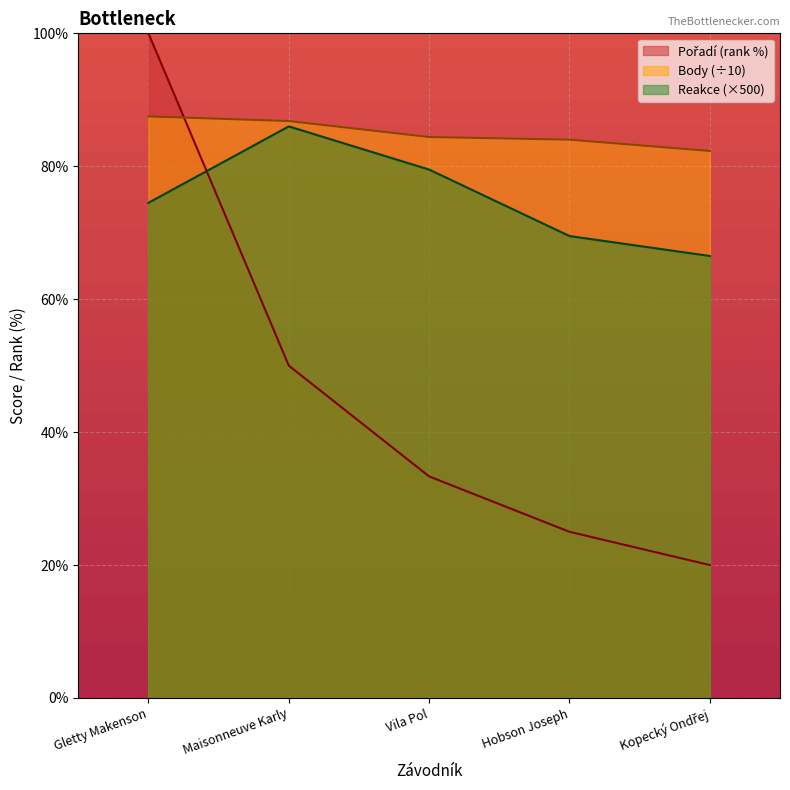

True or false: Reakce has a value of 152.0 at Maisonneuve Karly.

False